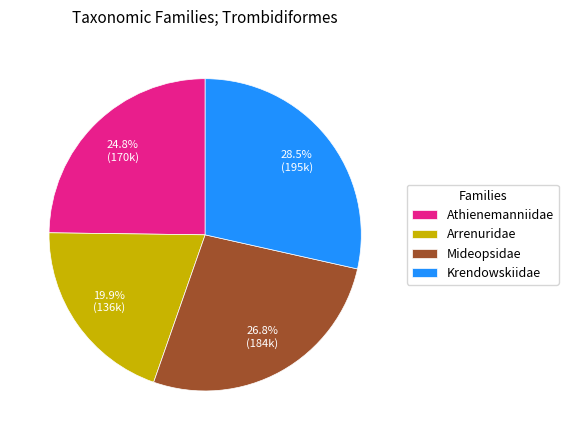

What percentage do Krendowskiidae and Athienemanniidae together represent?

53.3%